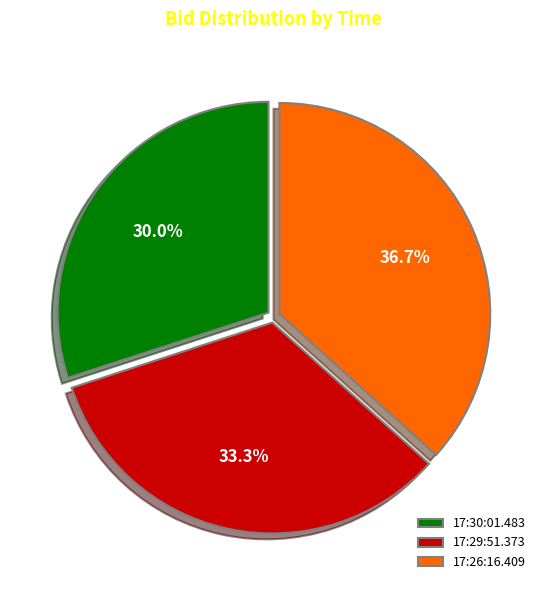

What percentage is the 17:29:51.373 slice, to the nearest percent?

33%